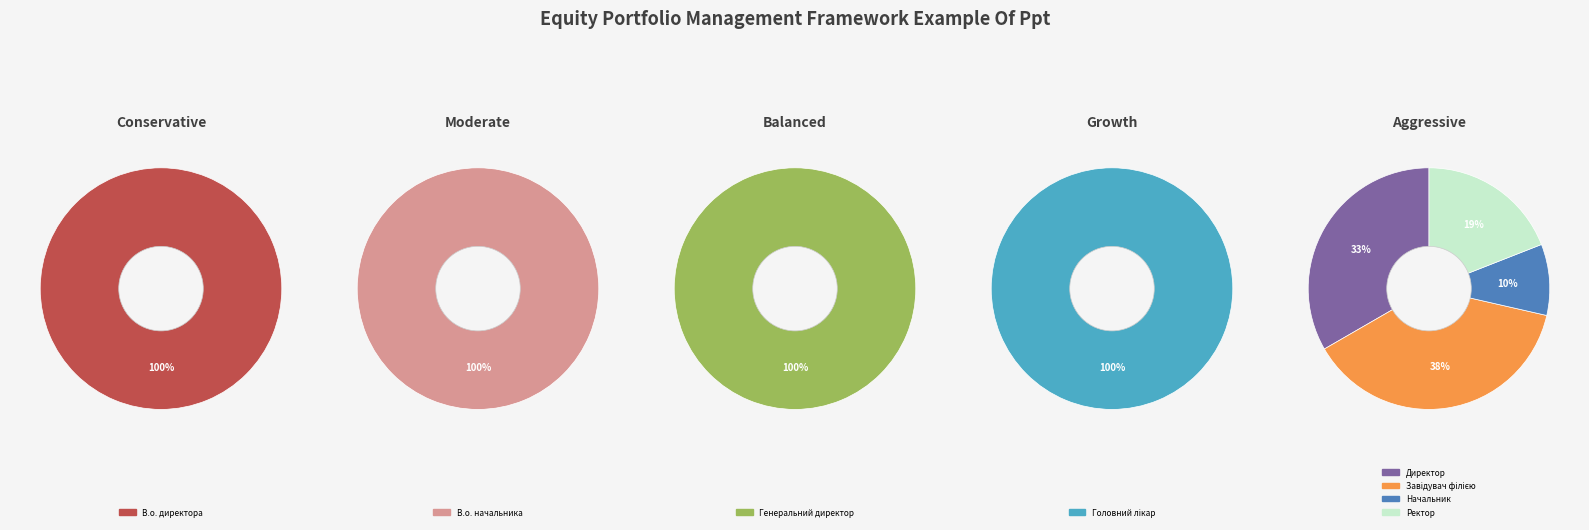

Does any single category account for the majority?

No